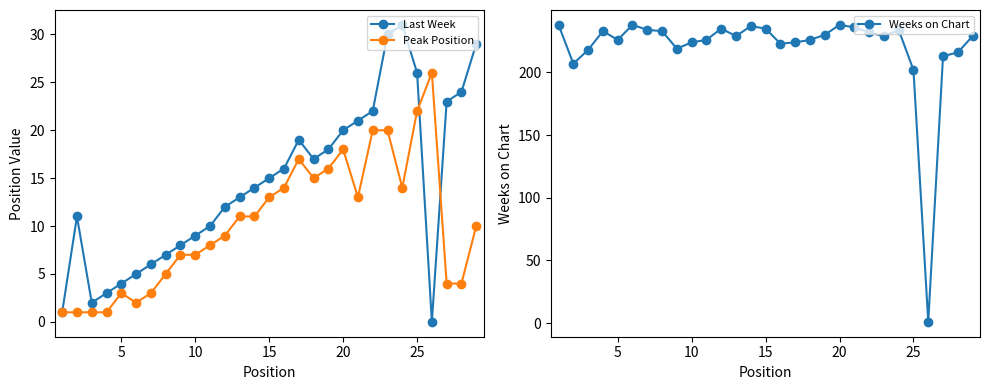

True or false: Weeks on Chart has more than 1 interior local peaks.

True